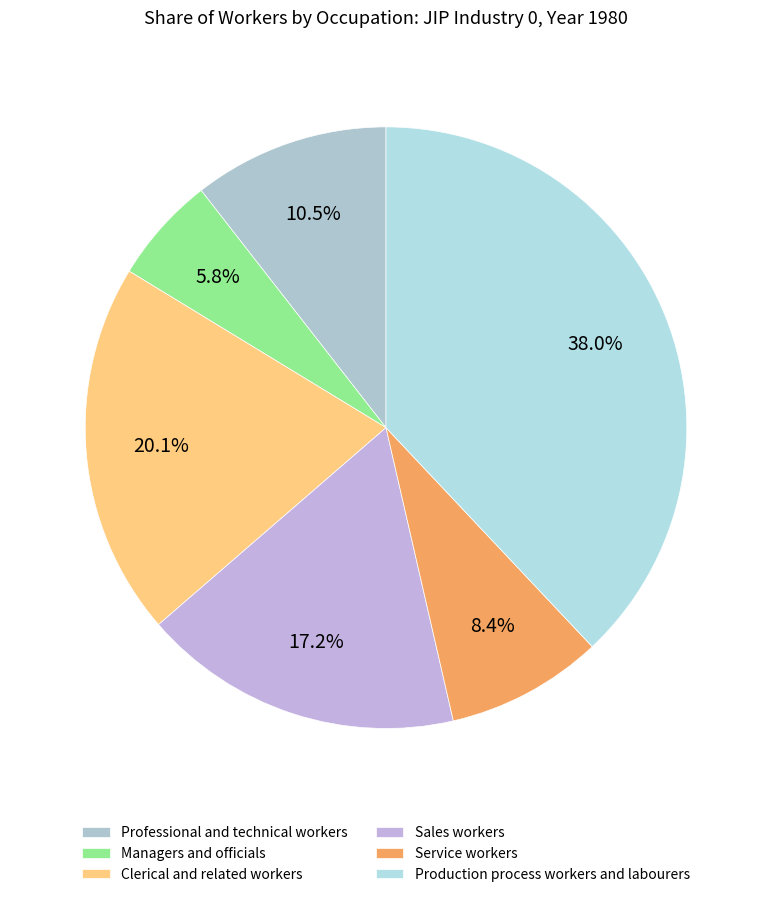

How many slices are in this pie chart?

6